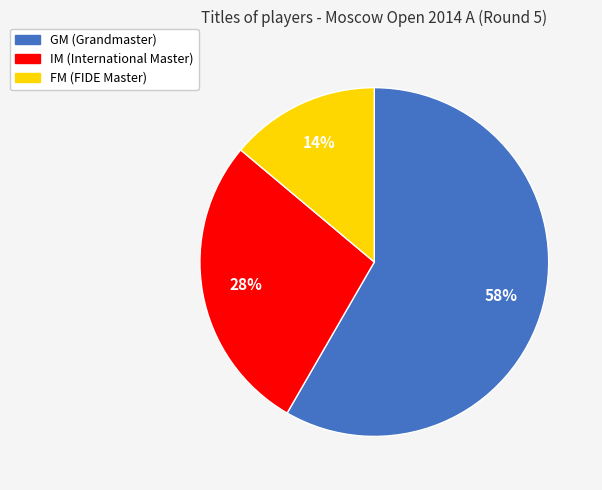

Which category has the biggest portion of the pie?

GM